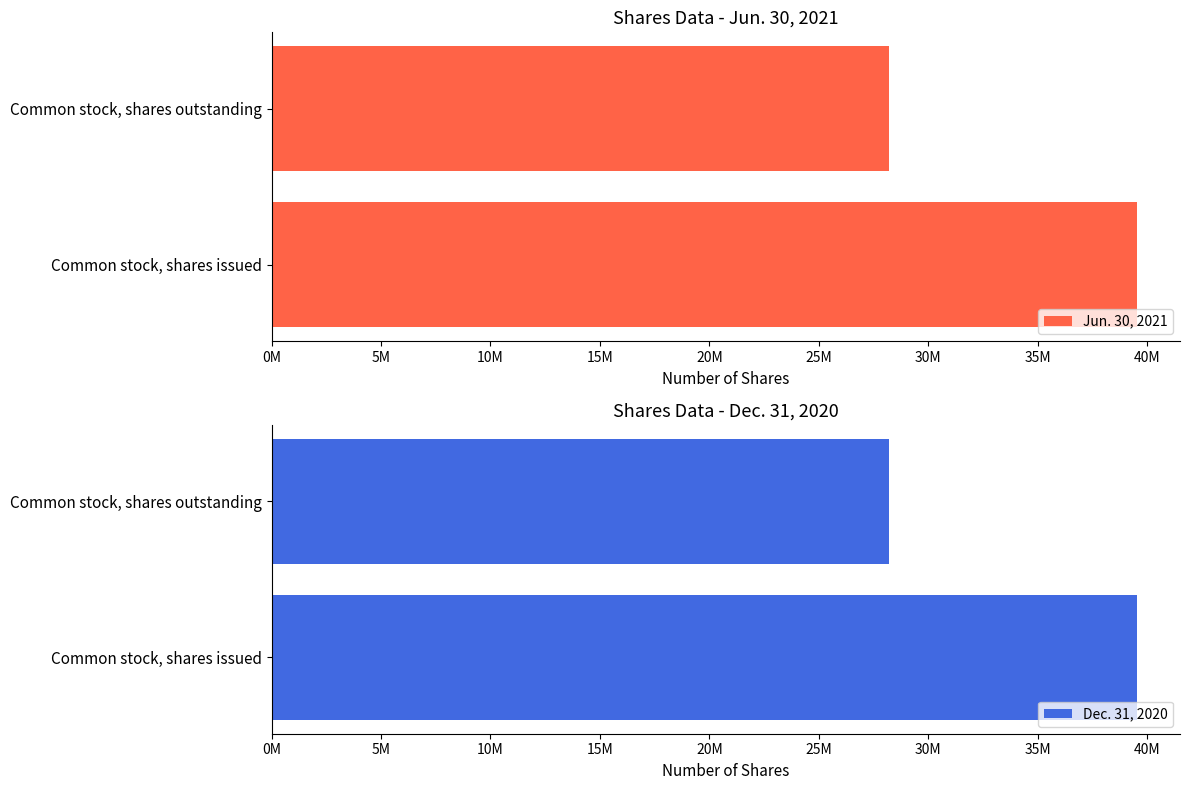

Between Common stock, shares issued and Common stock, shares outstanding, which is larger?

Common stock, shares issued